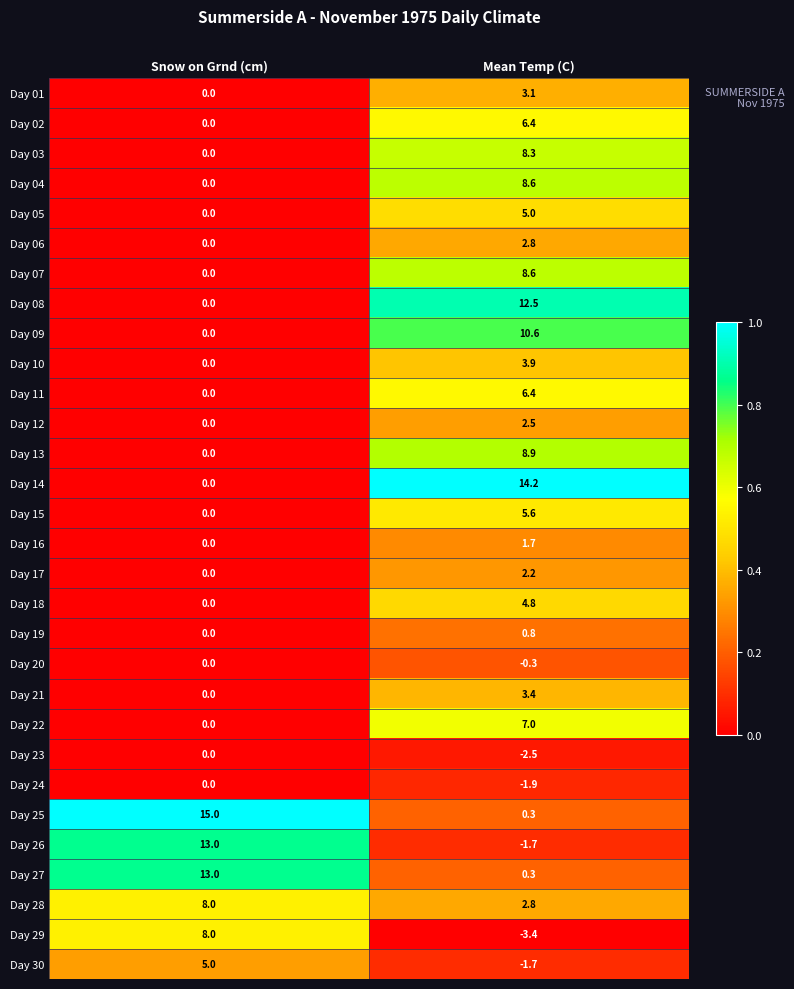

What is the difference between the highest and lowest values at Mean Temp (C)?

17.6